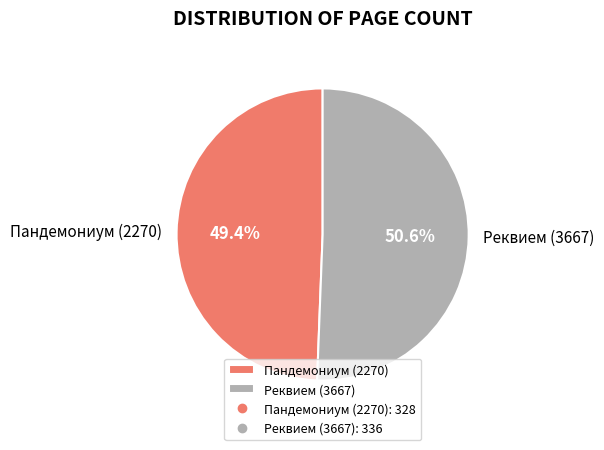

How many slices are in this pie chart?

2